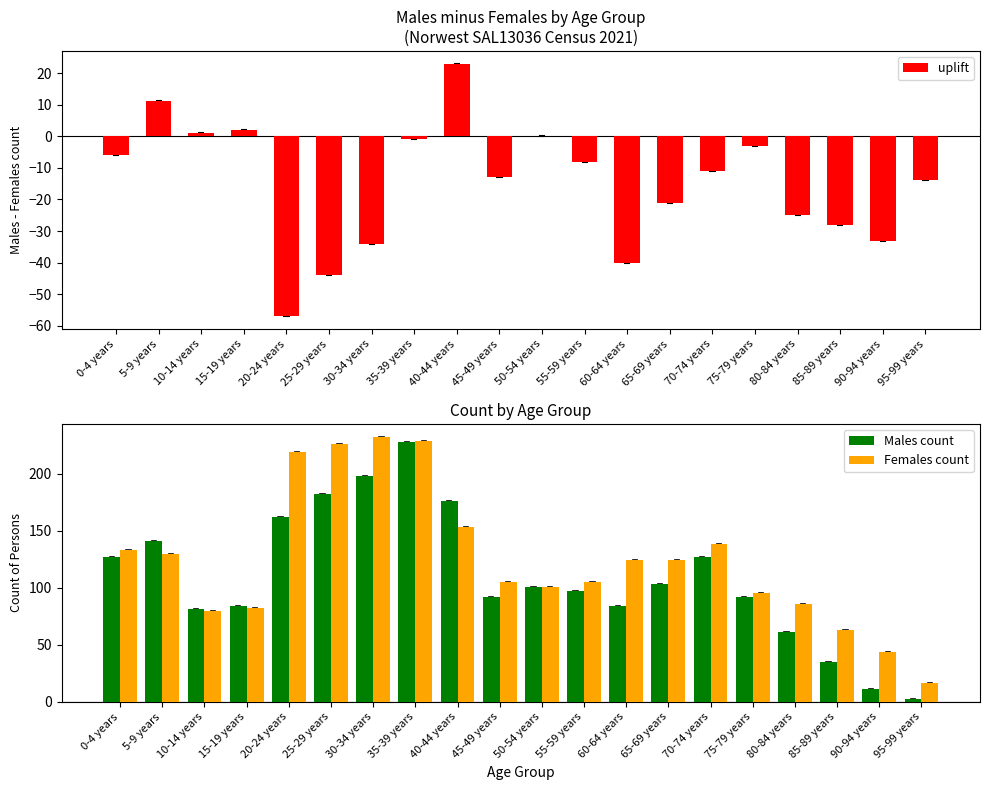

What is the average value of the Males count series?

109